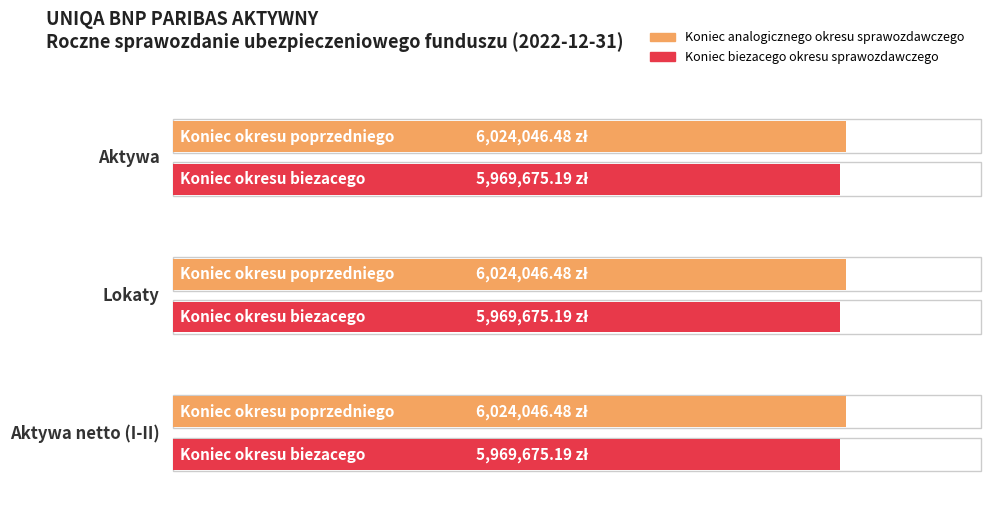

Is the value of Koniec analogicznego okresu sprawozdawczego at Lokaty greater than the value of Koniec biezacego okresu sprawozdawczego at Aktywa?

Yes